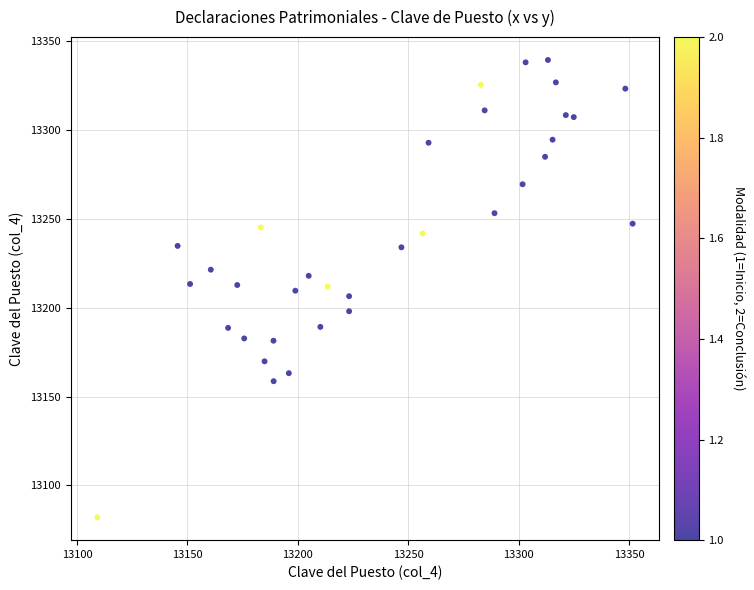

What is the range of X values (max minus min)?

242.4